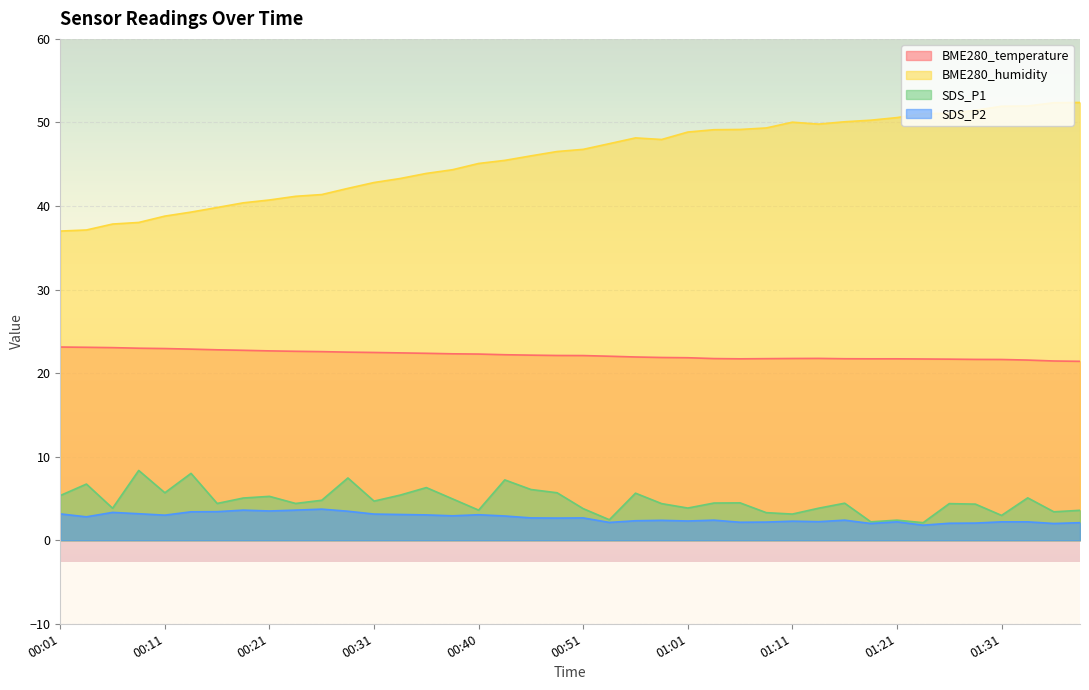

Is it true that BME280_temperature equals 23.1 at 00:04?

True